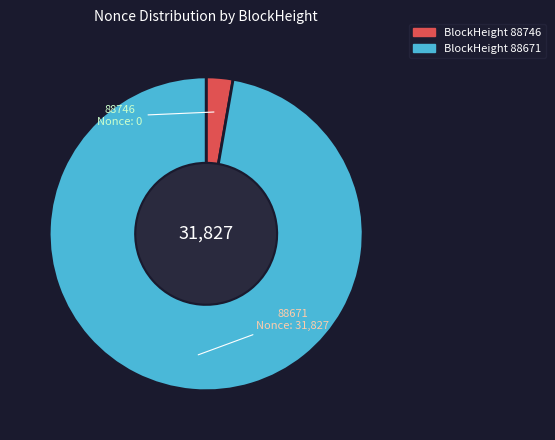

What is the largest slice in the pie chart?

88671